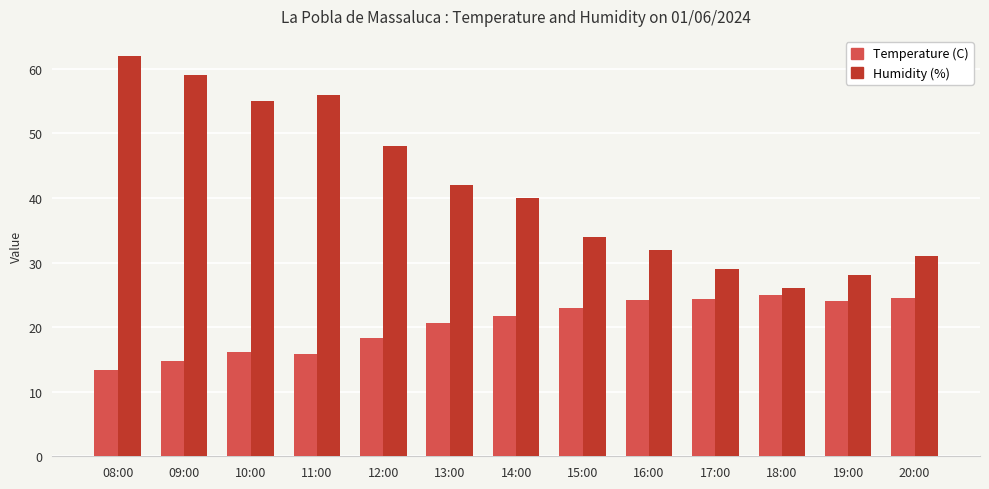

At which category is the sum across all series the highest?

08:00